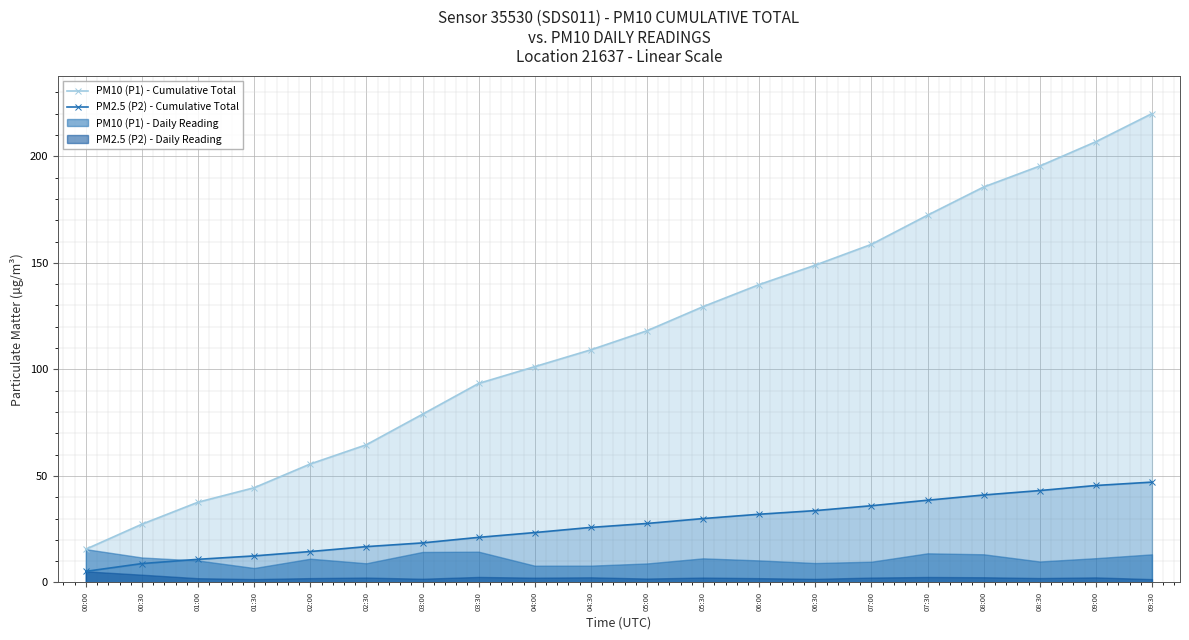

What is the difference between the maximum and minimum values in the PM10 (P1) - Cumulative Total series?

204.4